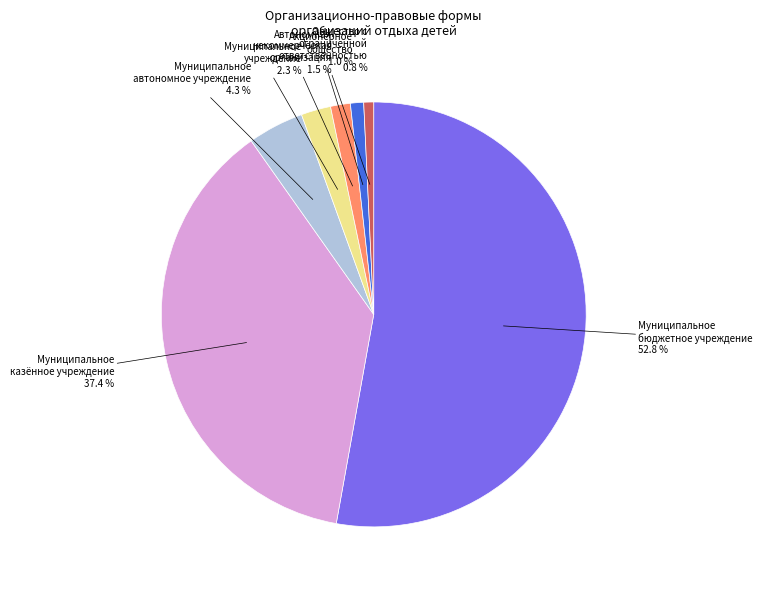

What percentage is the Общество с ограниченной ответственностью slice, to the nearest percent?

1%